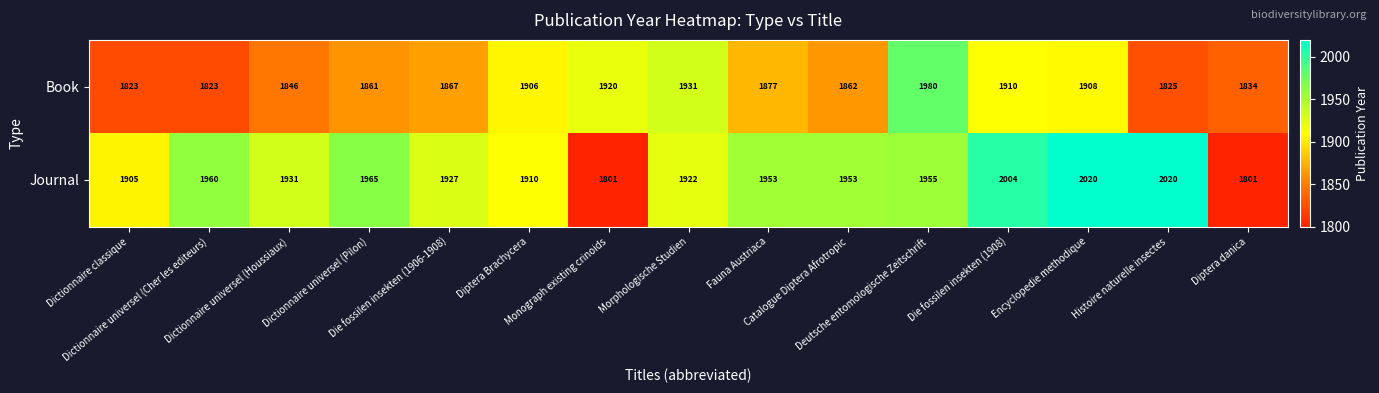

List the series in order of their overall mean, lowest first.

Book, Journal